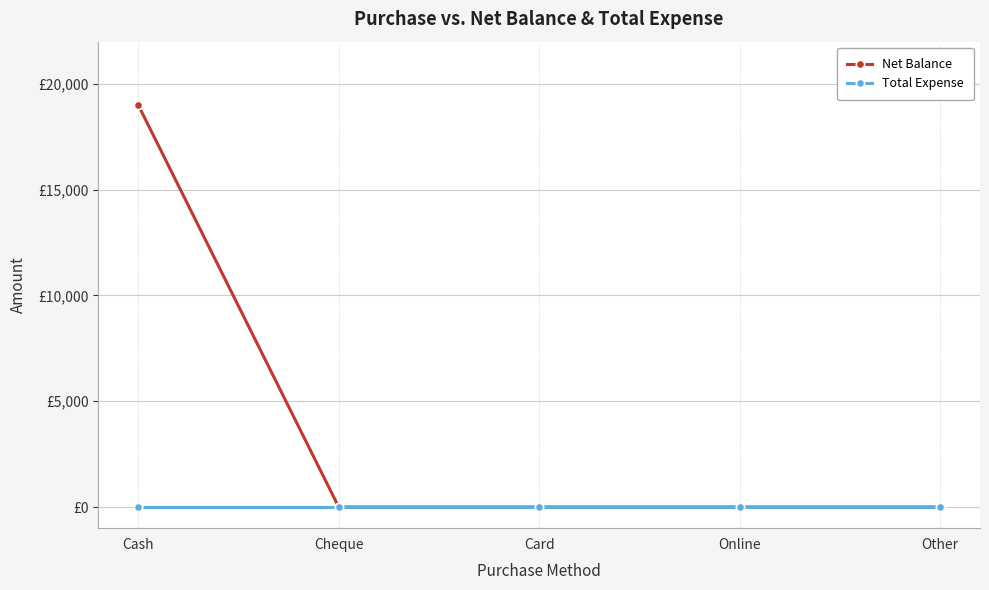

Rank the series by their maximum value, from highest to lowest.

Net Balance, Total Expense